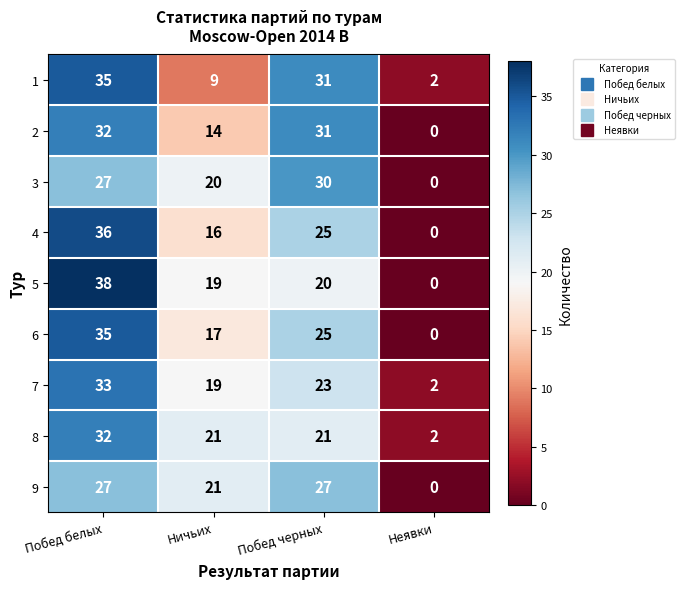

What is the total value across all series at Побед белых?

295